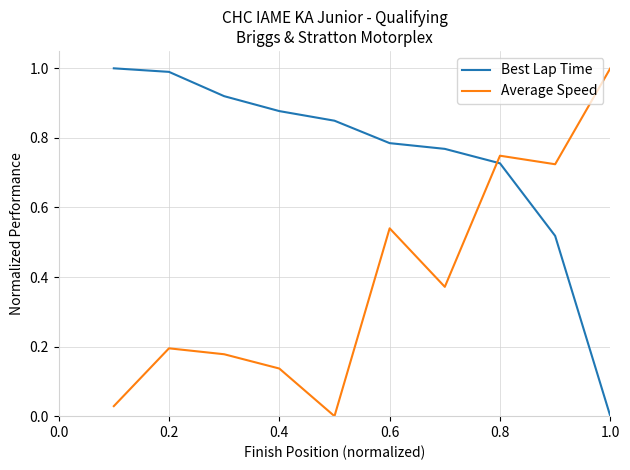

What is the maximum value shown in the chart?

1.0